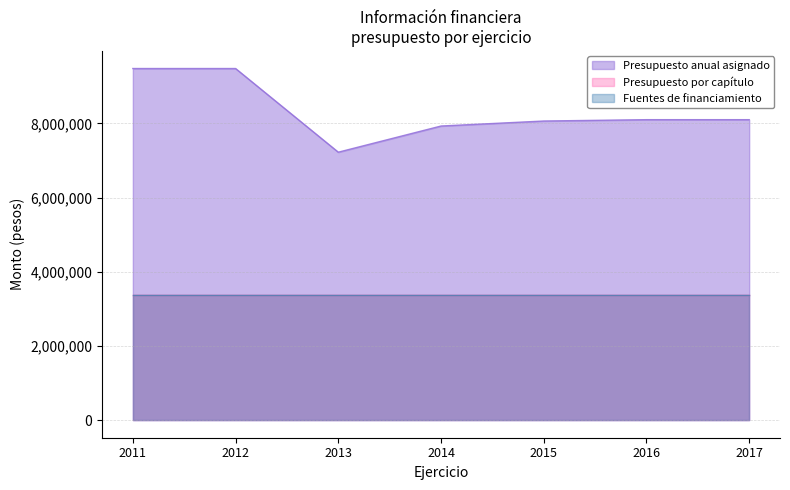

Reading right to left, extract all data points from this chart.

Presupuesto anual asignado: 2017=8100000	2016=8100000	2015=8063584	2014=7928800	2013=7223300	2012=9479000	2011=9479000
Presupuesto por capítulo: 2017=3370293	2016=3370294	2015=3370295	2014=3370296	2013=3370297	2012=3370298	2011=3370299
Fuentes de financiamiento: 2017=3370293	2016=3370294	2015=3370295	2014=3370296	2013=3370297	2012=3370298	2011=3370299